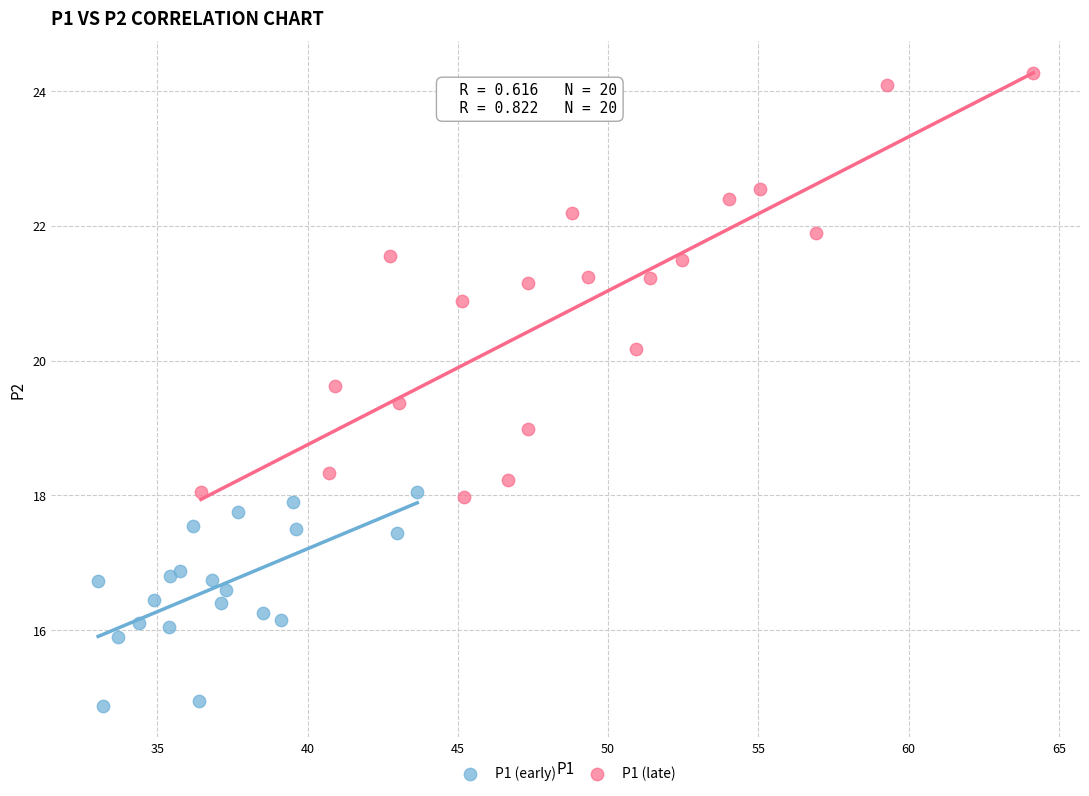

Which series contains the highest Y value?

P1 (late)